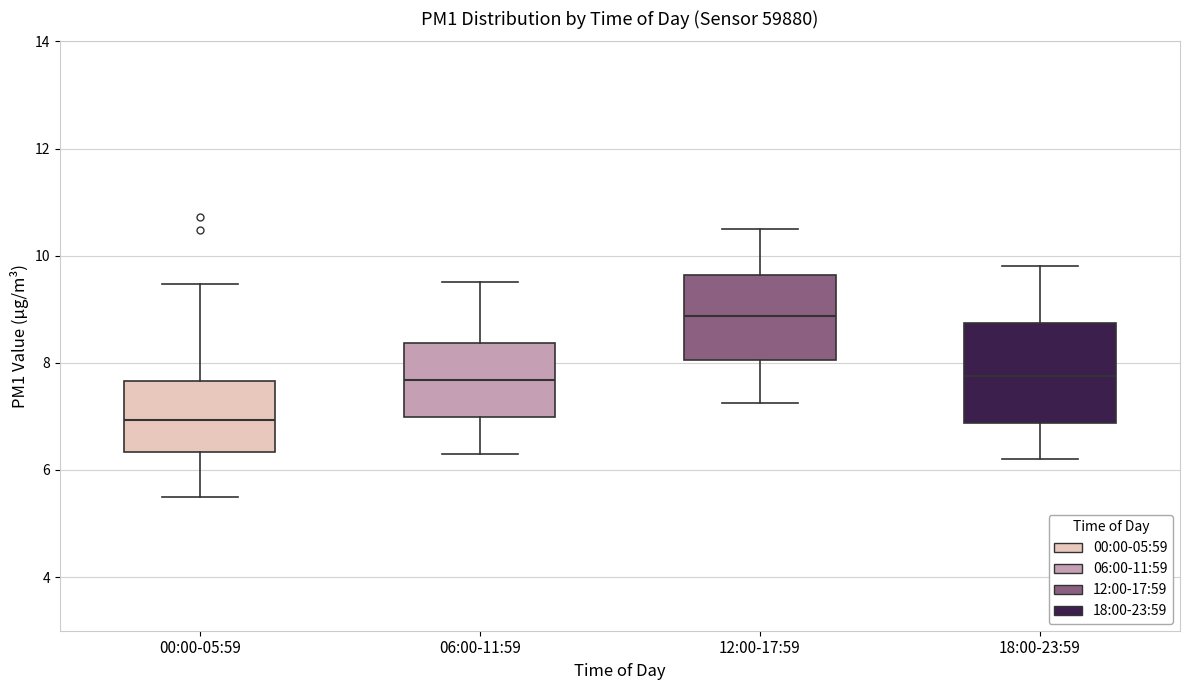

Reading left to right, read every box against the y-axis: the position of its median line, the range the box covers, and the ends of its whiskers. The values are not printed on the chart, so give them approximately, as read against the axis.

00:00-05:59: median 7.0, box 6.4 to 7.6, whiskers 5.6 to 9.4
06:00-11:59: median 7.6, box 7.0 to 8.4, whiskers 6.4 to 9.6
12:00-17:59: median 8.8, box 8.0 to 9.6, whiskers 7.2 to 10.6
18:00-23:59: median 7.8, box 6.8 to 8.8, whiskers 6.2 to 9.8